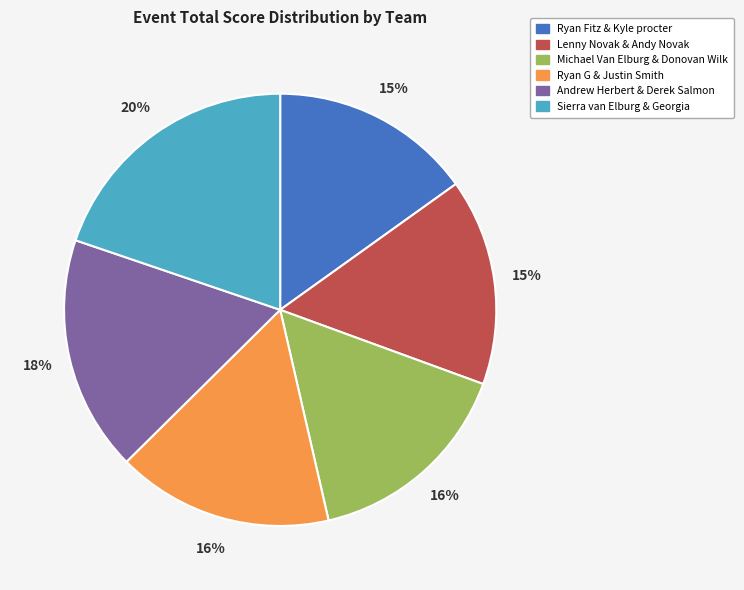

To the nearest percent, what is the difference between the largest and smallest slice percentages?

5%